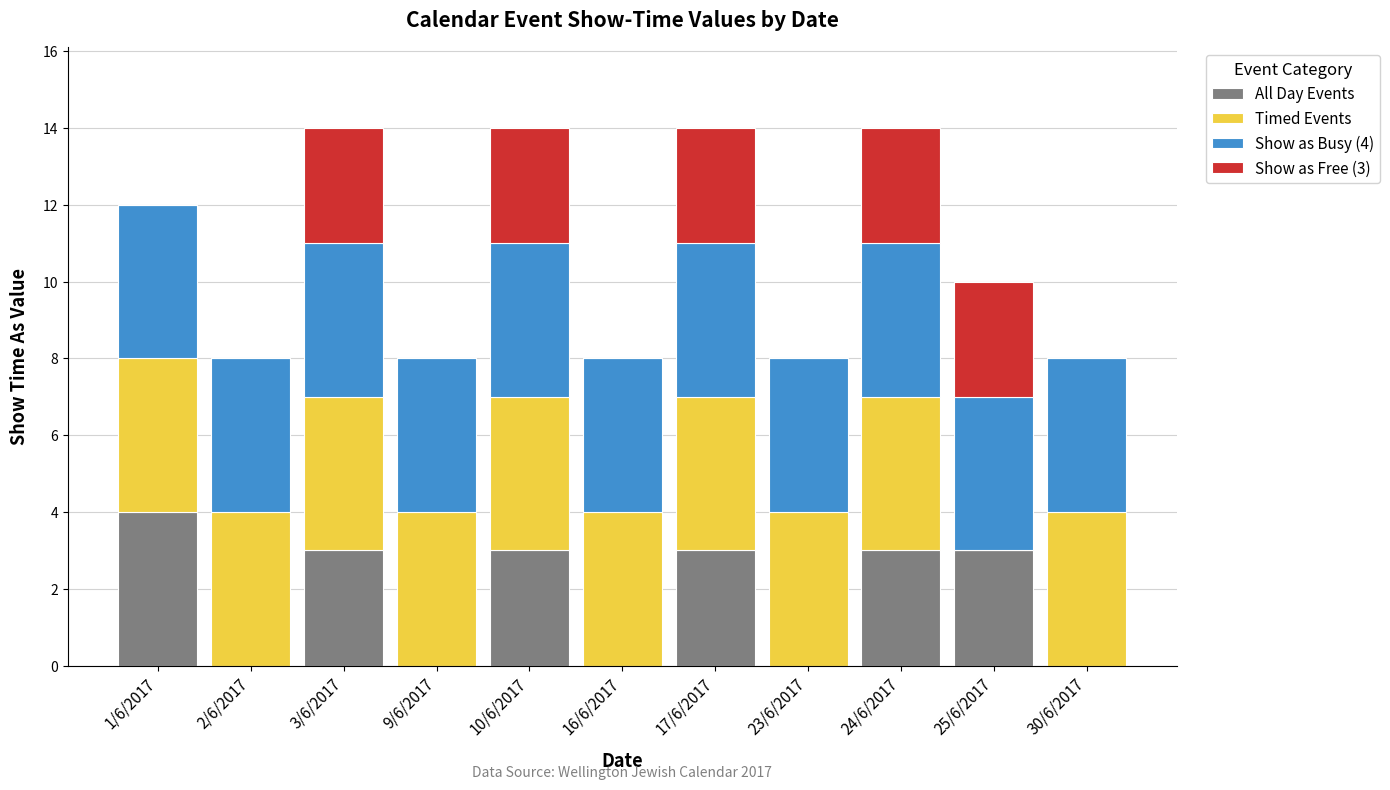

Which category has the highest value in the All Day Events series?

1/6/2017